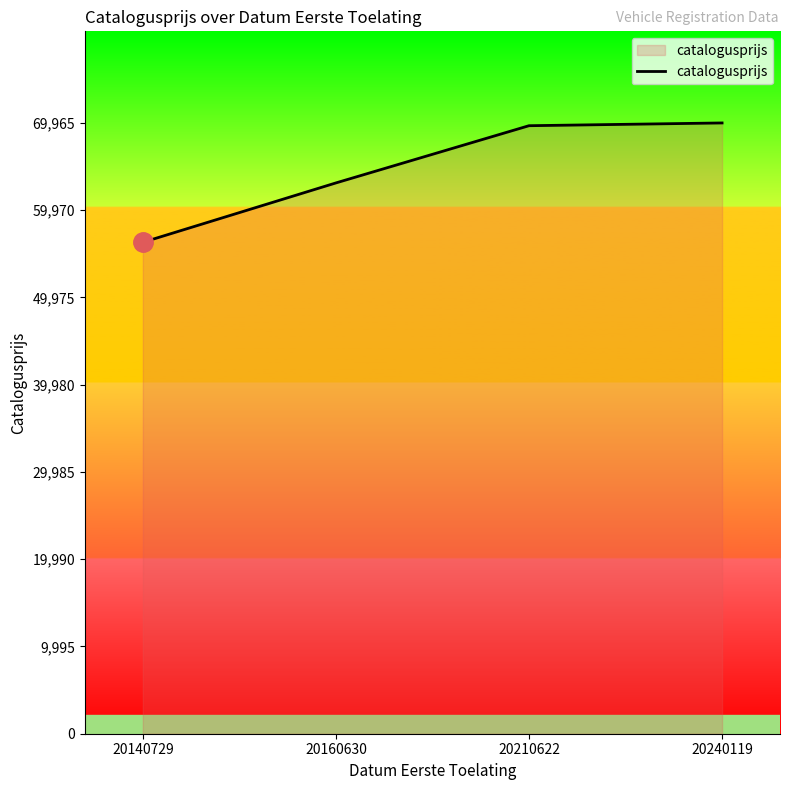

Between 20160630 and 20140729, which is larger?

20160630